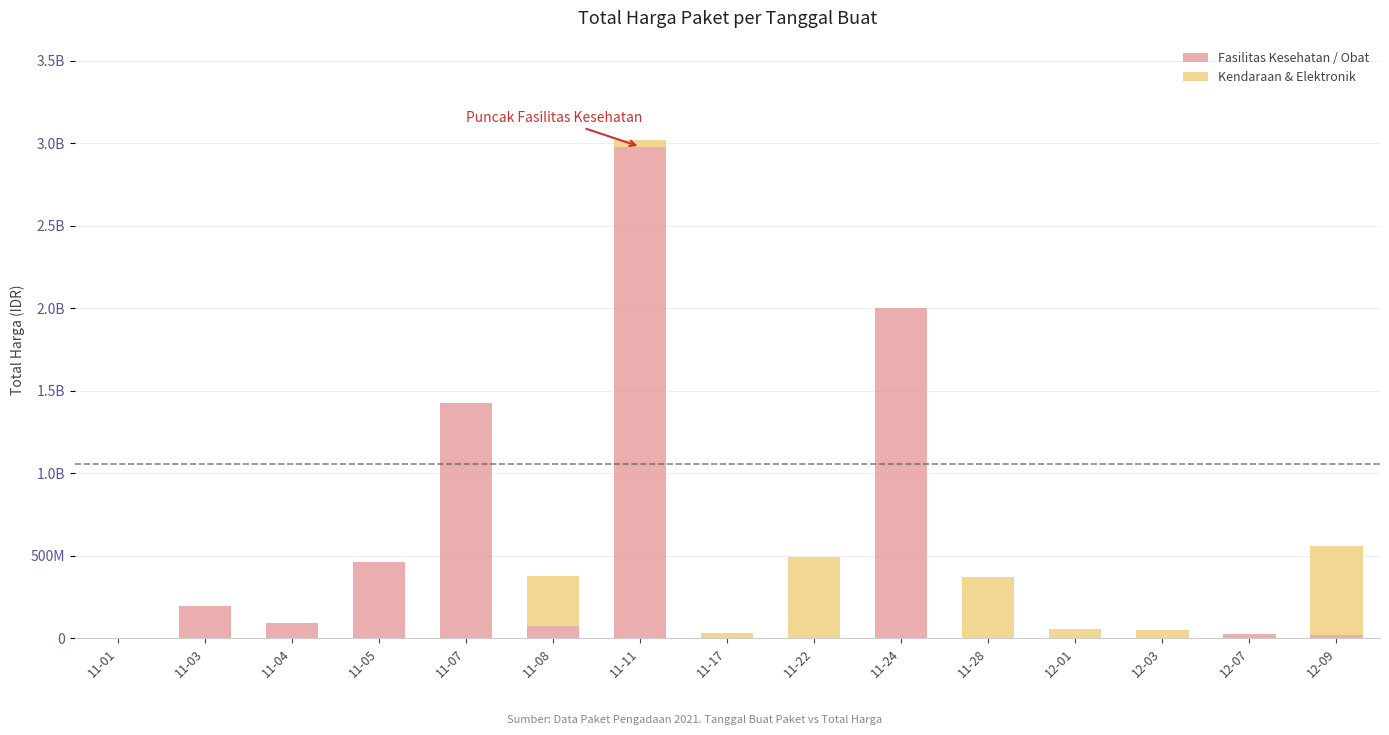

Between 11-05 and 11-24, which series saw the biggest shift?

Fasilitas Kesehatan / Obat